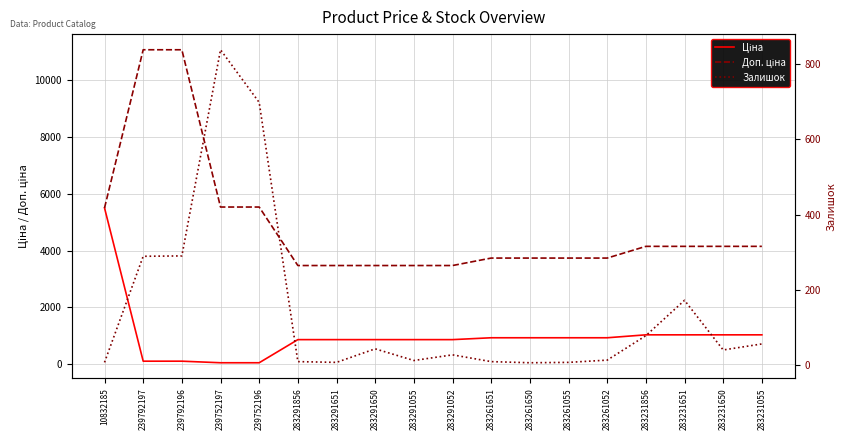

What is the total value across all series at 283291856?

4349.1